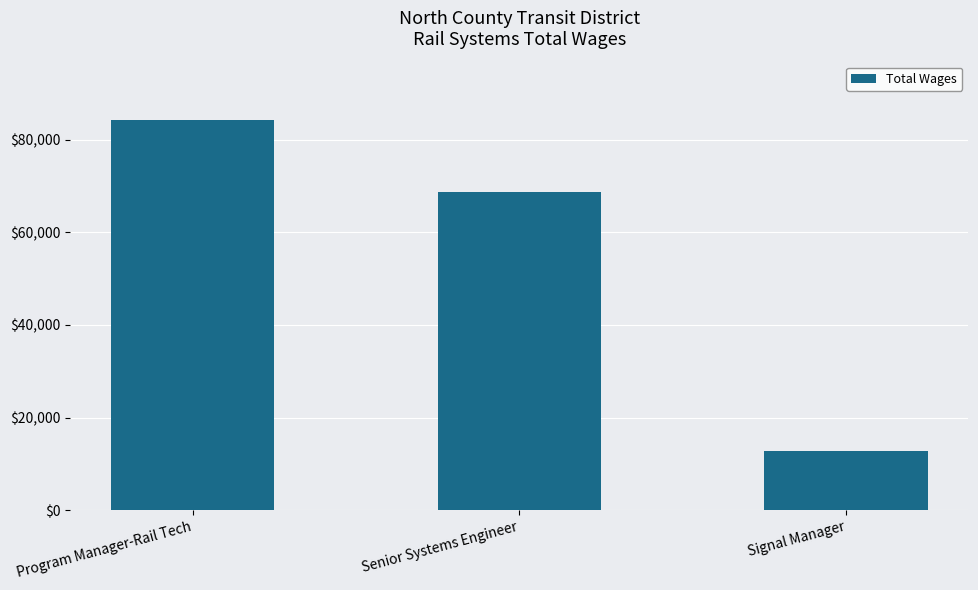

Count the values in the range 12681 to 84222.

3